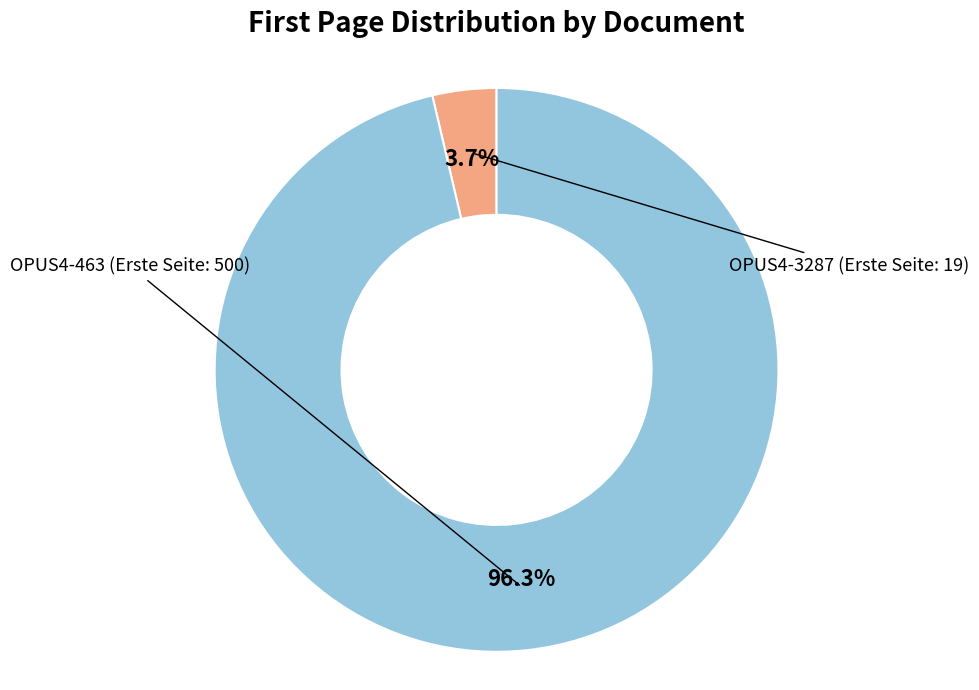

How many segments does this pie chart have?

2